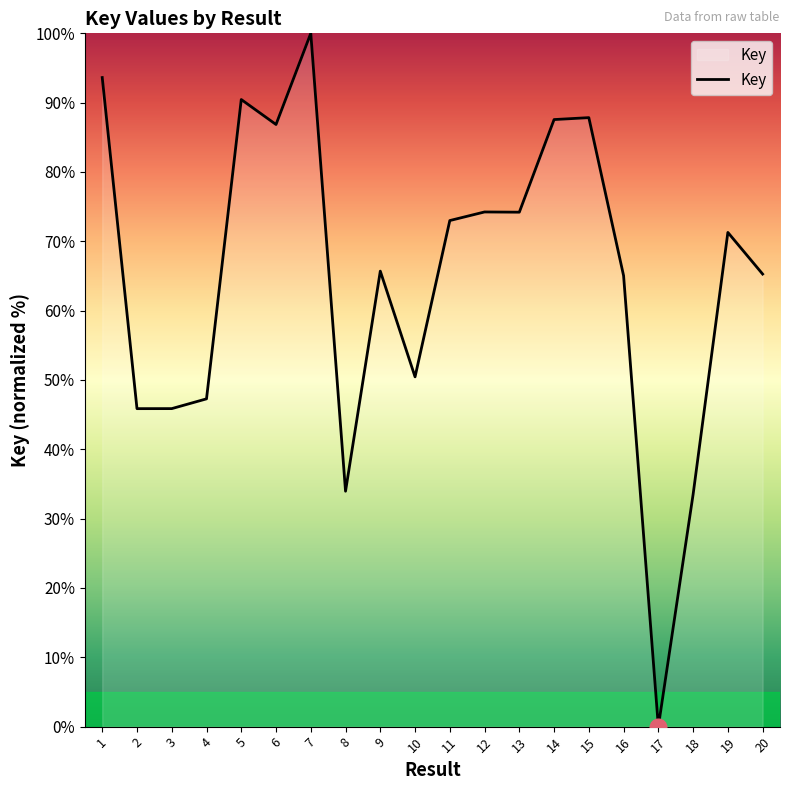

Between 20 and 14, which is larger?

14